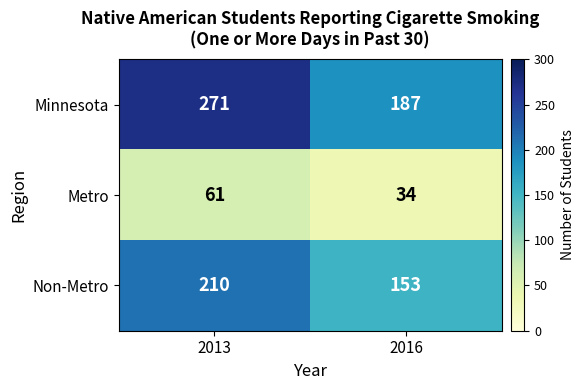

What is the difference between the Metro values at 2016 and 2013?

27